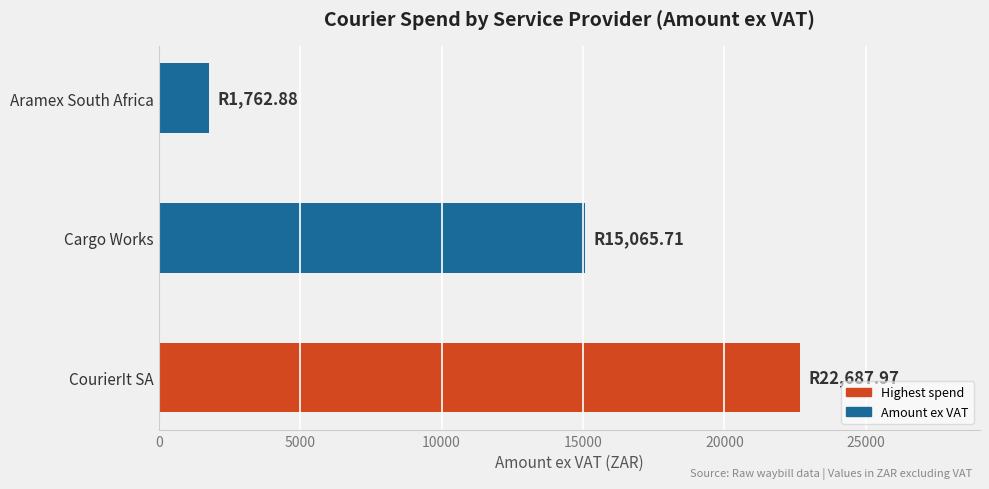

The chart shows a value of 1762.9 at Aramex South Africa. True or false?

True